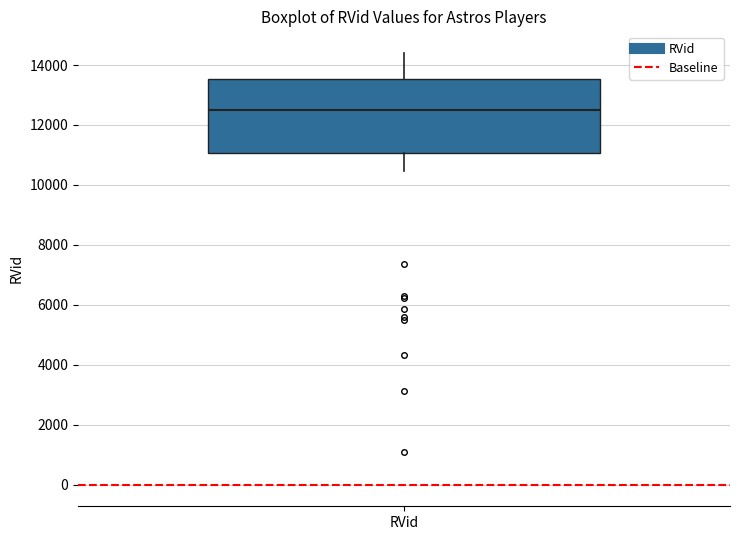

Where does the upper whisker of the box for RVid end on the y-axis? The values are not printed on the chart, so give them approximately, as read against the axis.

14400